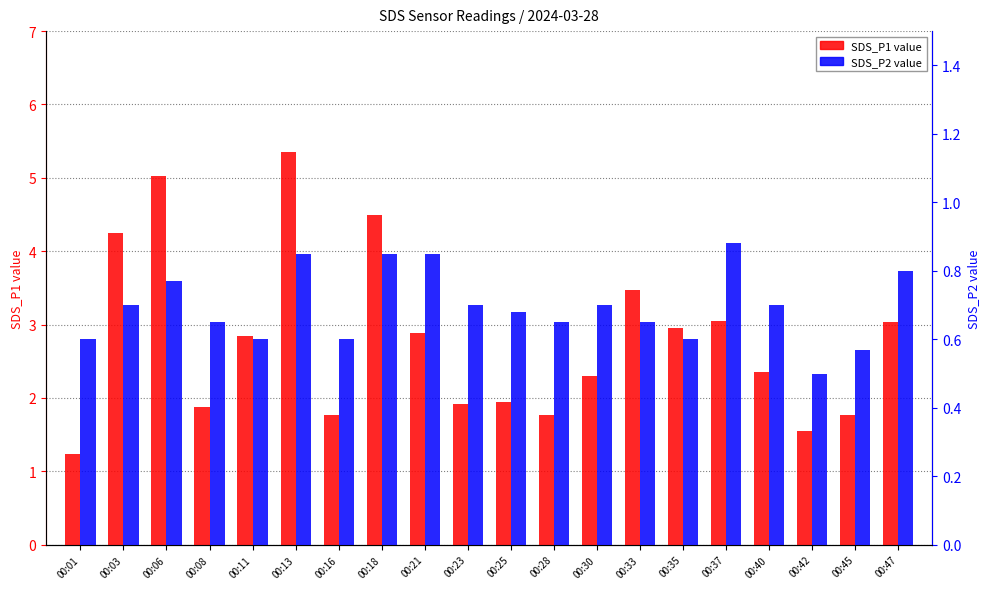

At 00:45, list the series in order from smallest to largest.

SDS_P2, SDS_P1